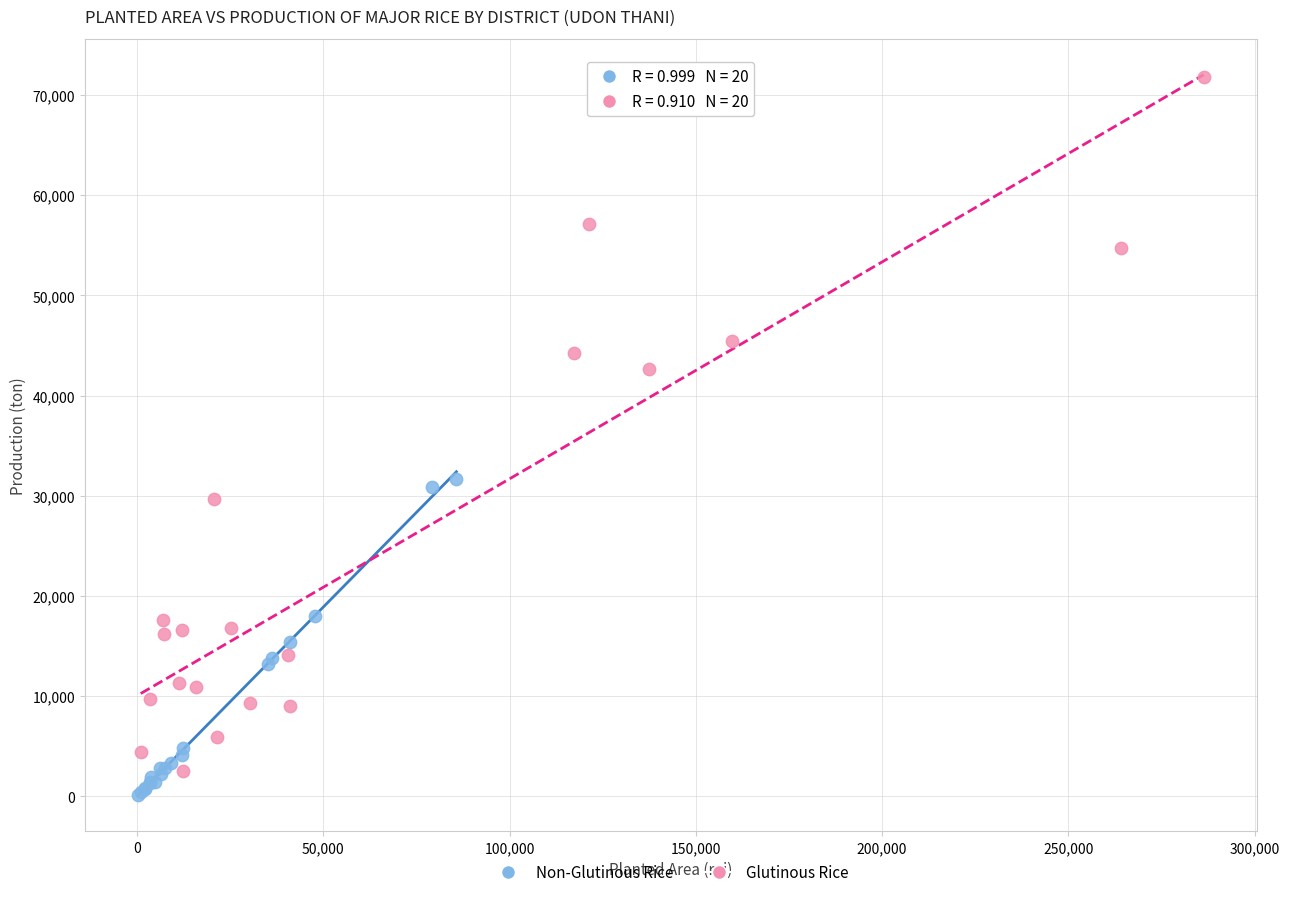

Which series has the largest Y range (max minus min)?

Glutinous Rice